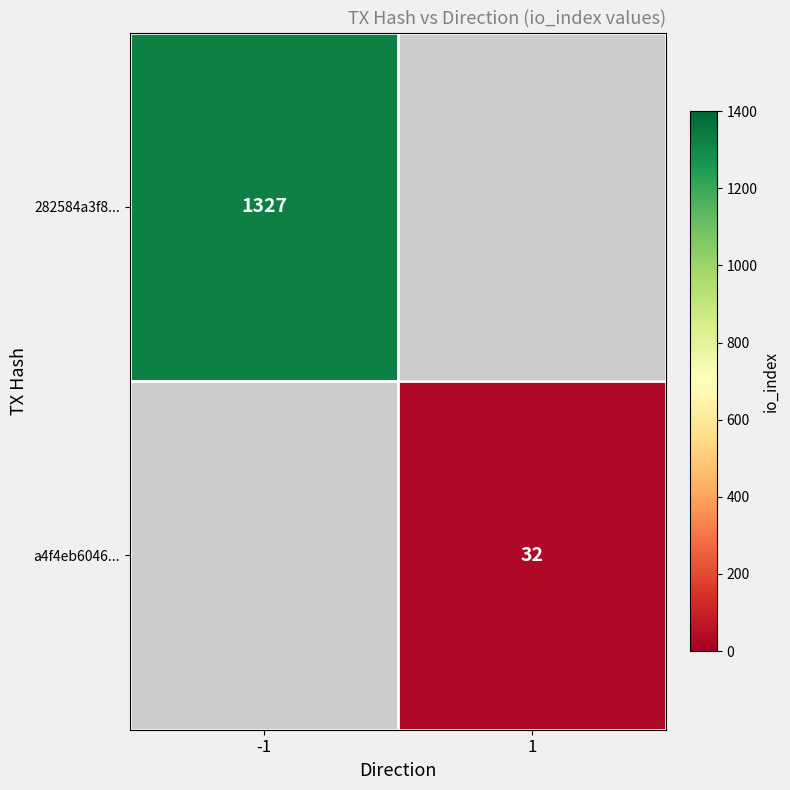

Is it true that a4f4eb6046... equals 19 at 1?

False